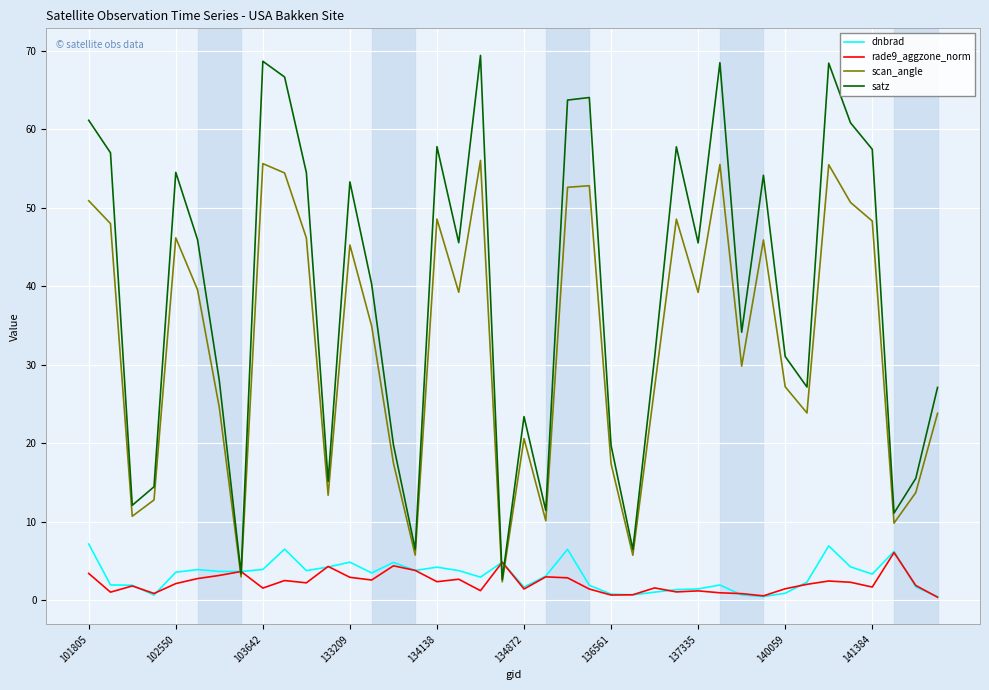

What is the highest value of the scan_angle series?

56.0